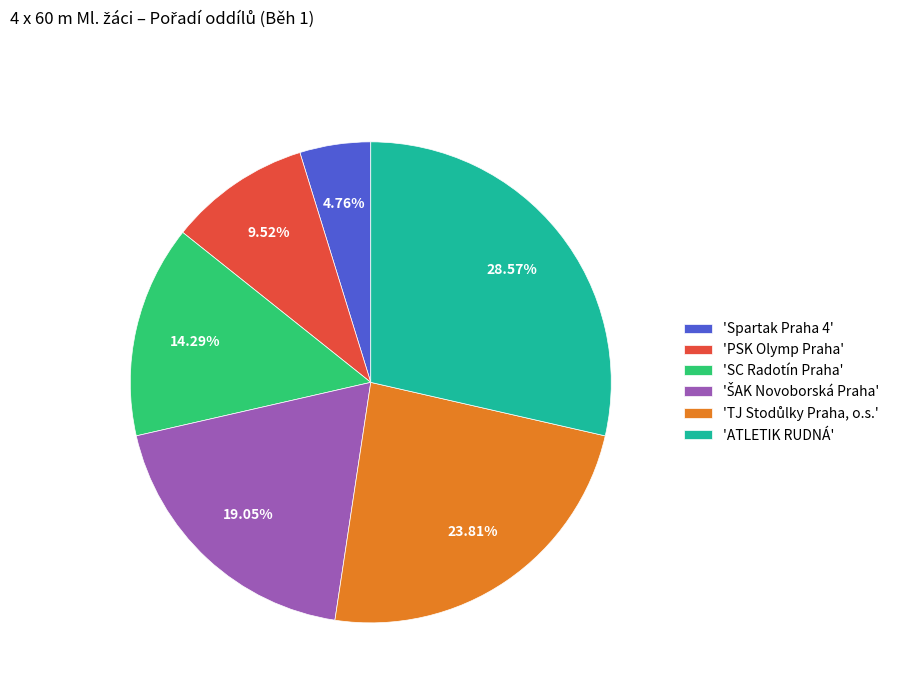

Which has a higher value, 'Spartak Praha 4' or 'SC Radotín Praha'?

'SC Radotín Praha'